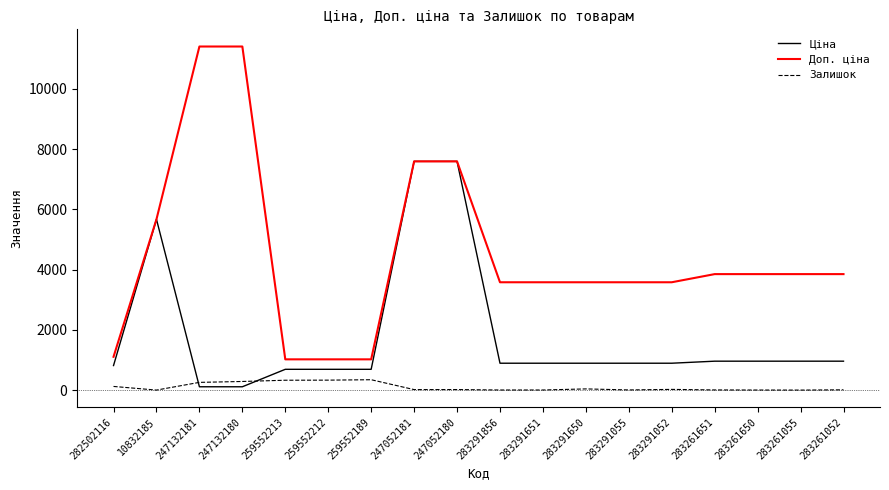

Which series has the largest total across all categories?

Доп. ціна